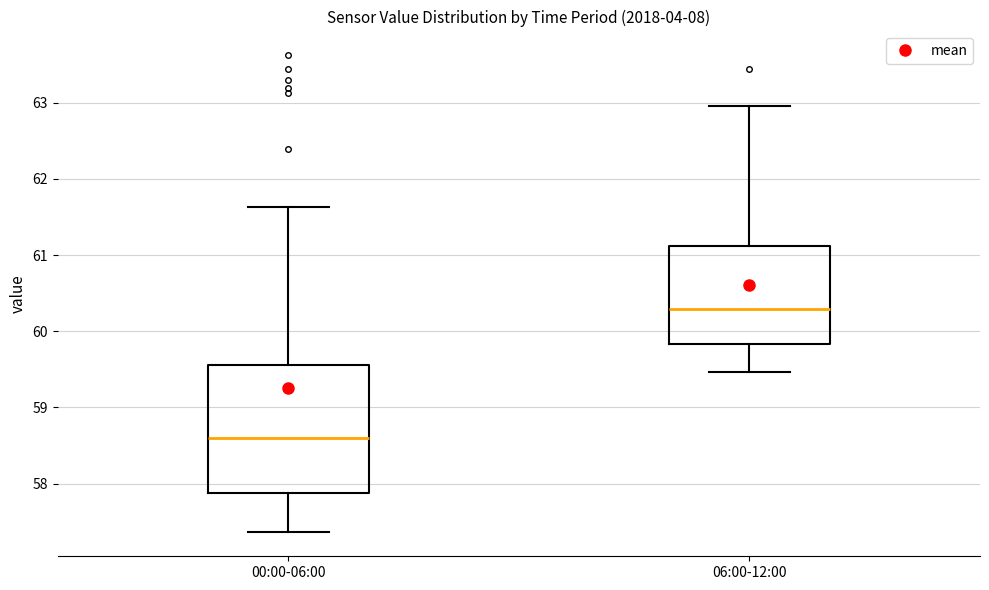

Reading left to right, transcribe this box plot: for each box, give where its median line is, the range the box spans, and where its two whiskers end, as read against the y-axis. The values are not printed on the chart, so give them approximately, as read against the axis.

00:00-06:00: median 58.6, box 57.9 to 59.6, whiskers 57.4 to 61.6
06:00-12:00: median 60.3, box 59.8 to 61.1, whiskers 59.5 to 63.0